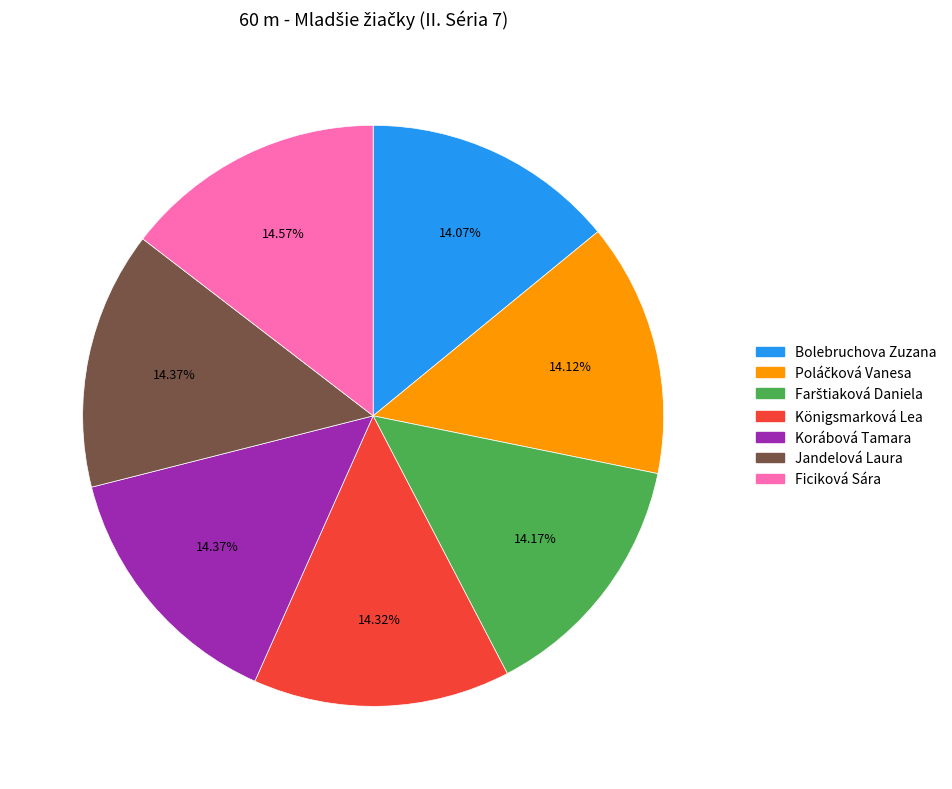

How many slices are in this pie chart?

7